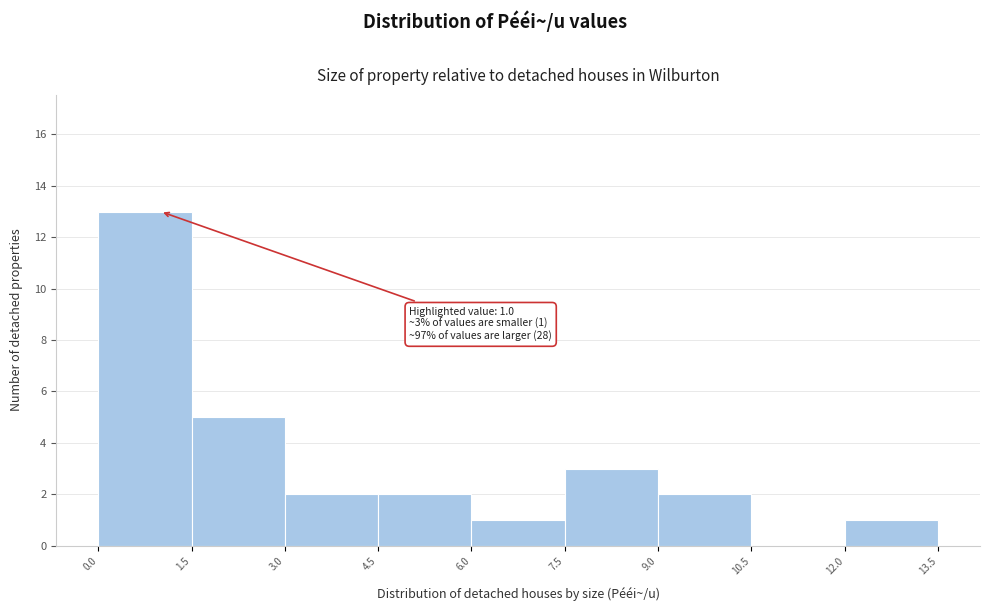

Which range on the x-axis has the tallest bar?

0.0 to 1.5